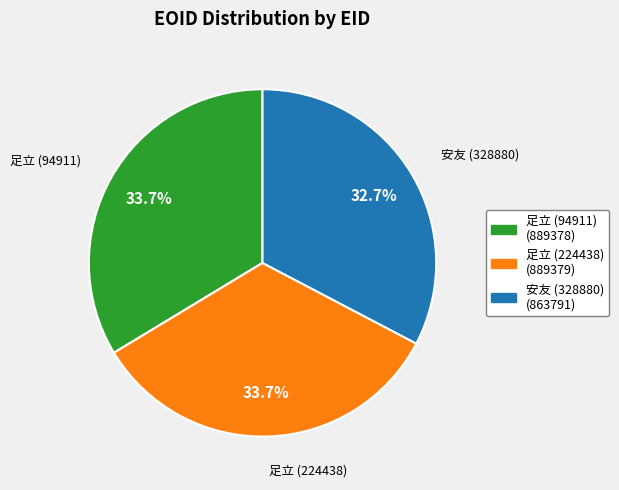

Is the sum of 安友 (328880) and 足立 (224438) greater than half?

Yes